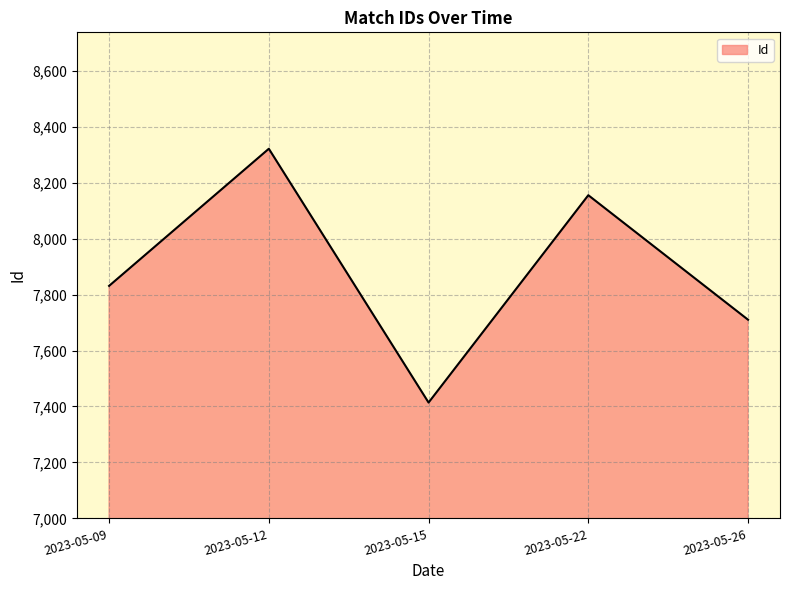

What value does the data have at 2023-05-15, to the nearest 100?

7400